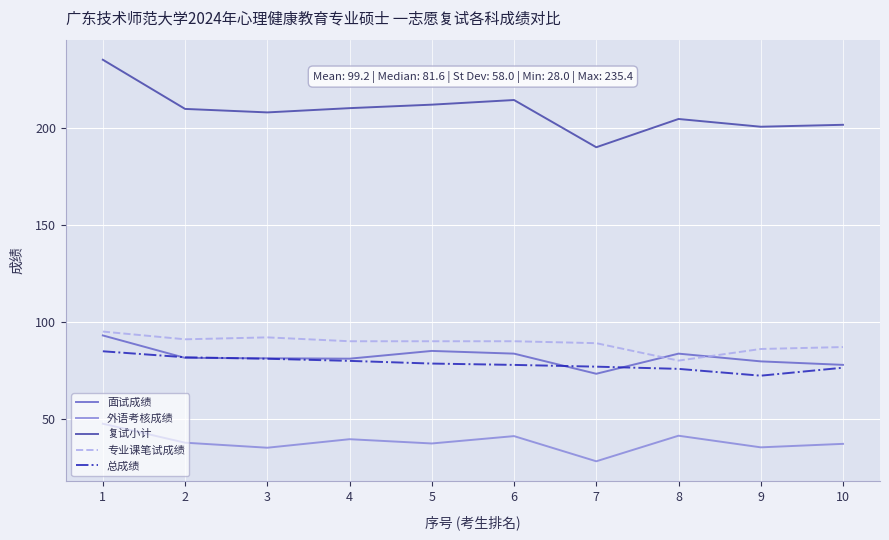

Read the 总成绩 value at 1.

84.8